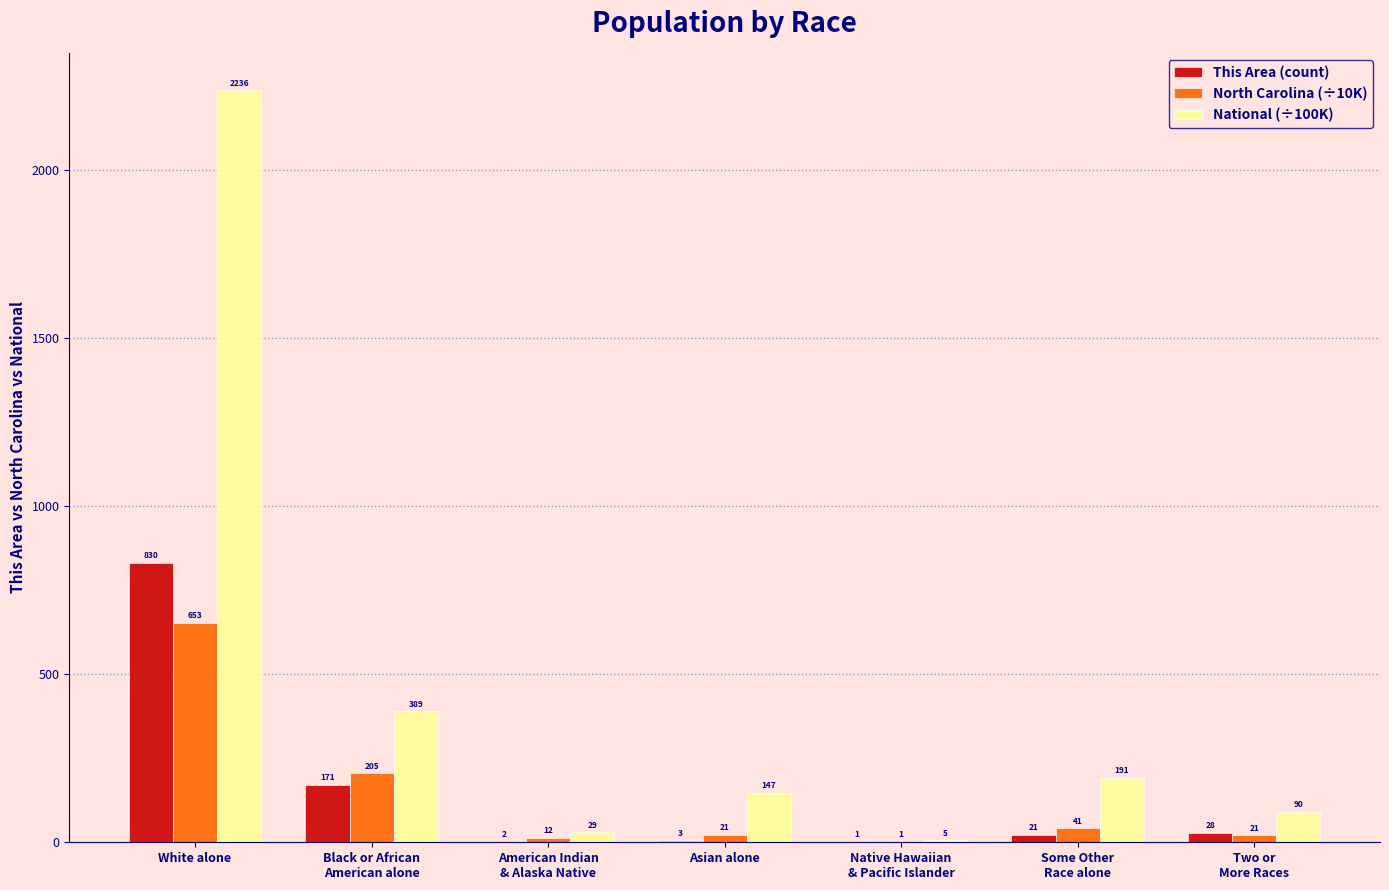

At which category is the sum across all series the highest?

White alone